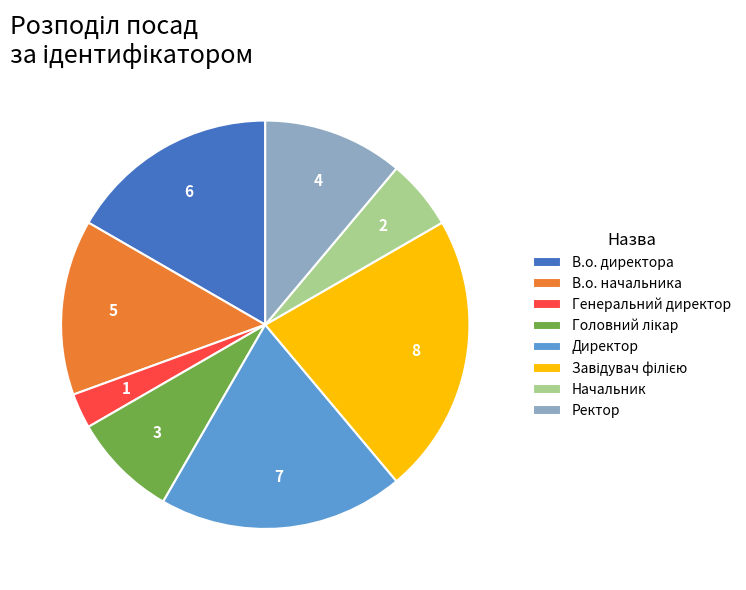

What is the smallest slice in the pie chart?

Генеральний директор